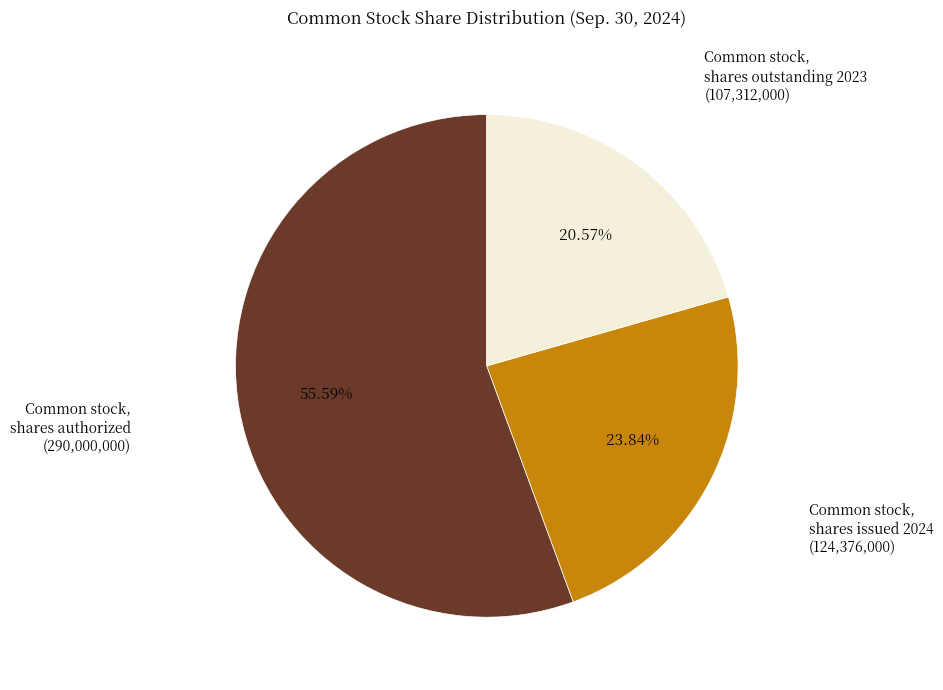

Does any single category account for the majority?

Yes